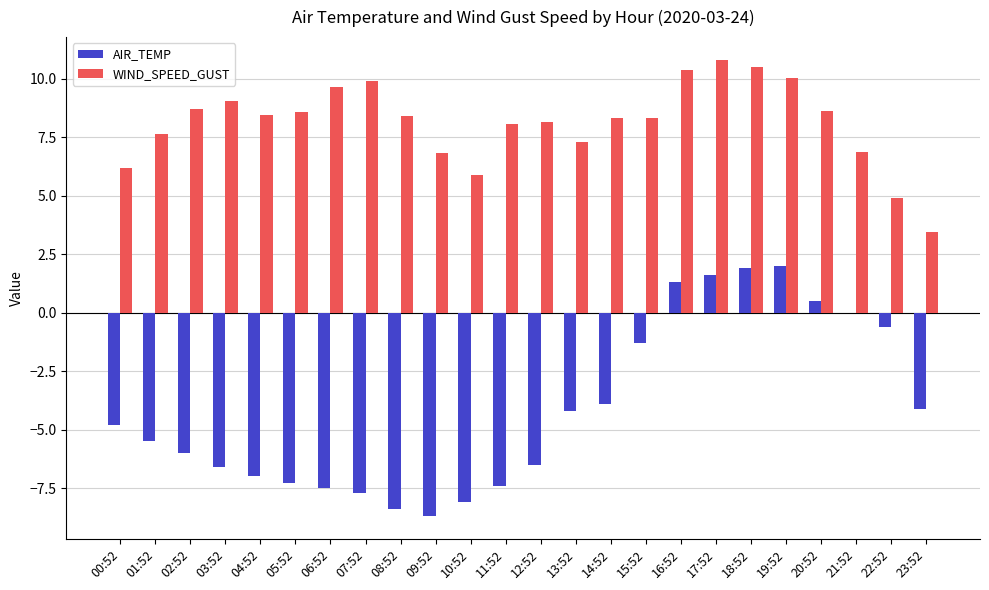

What value does the AIR_TEMP series have at 14:52?

-3.9